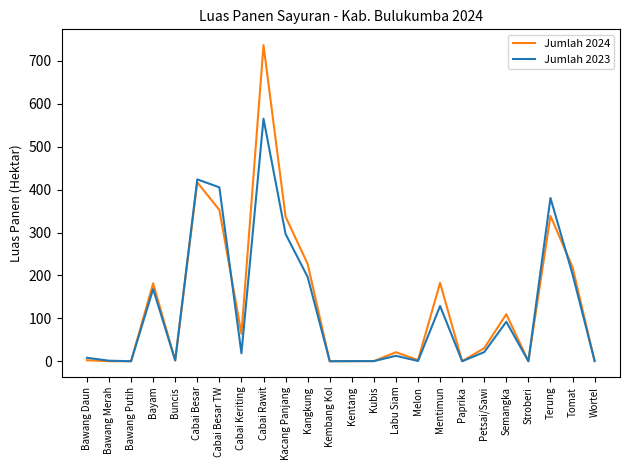

List the series in order of their peak value, lowest first.

Jumlah 2023, Jumlah 2024